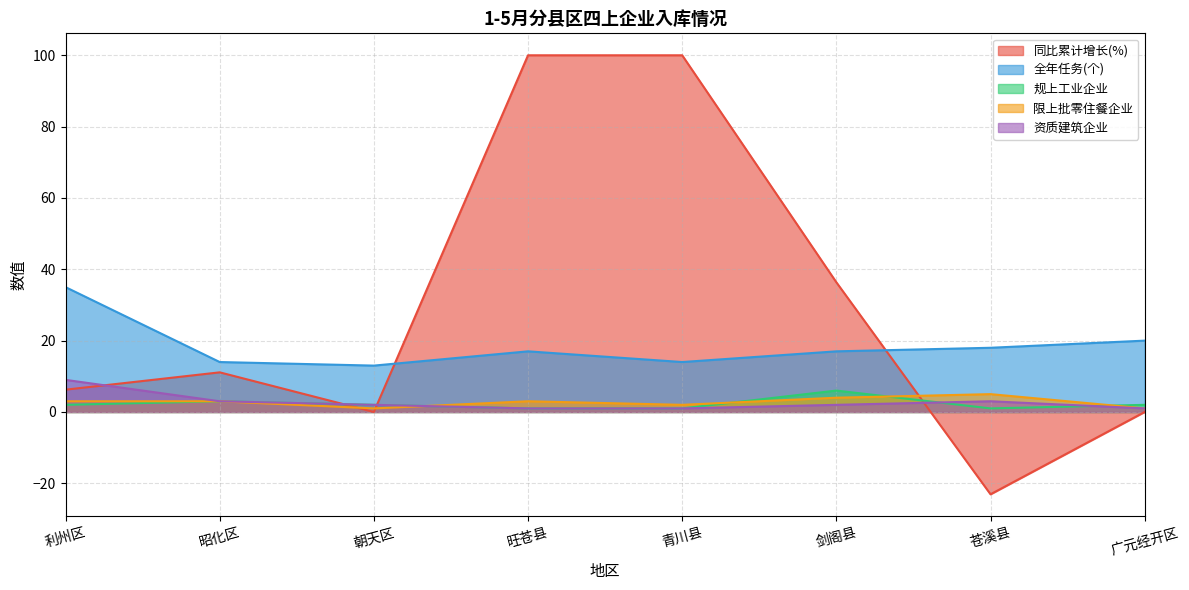

What is the difference between the maximum and minimum values in the 规上工业企业 series?

5.0